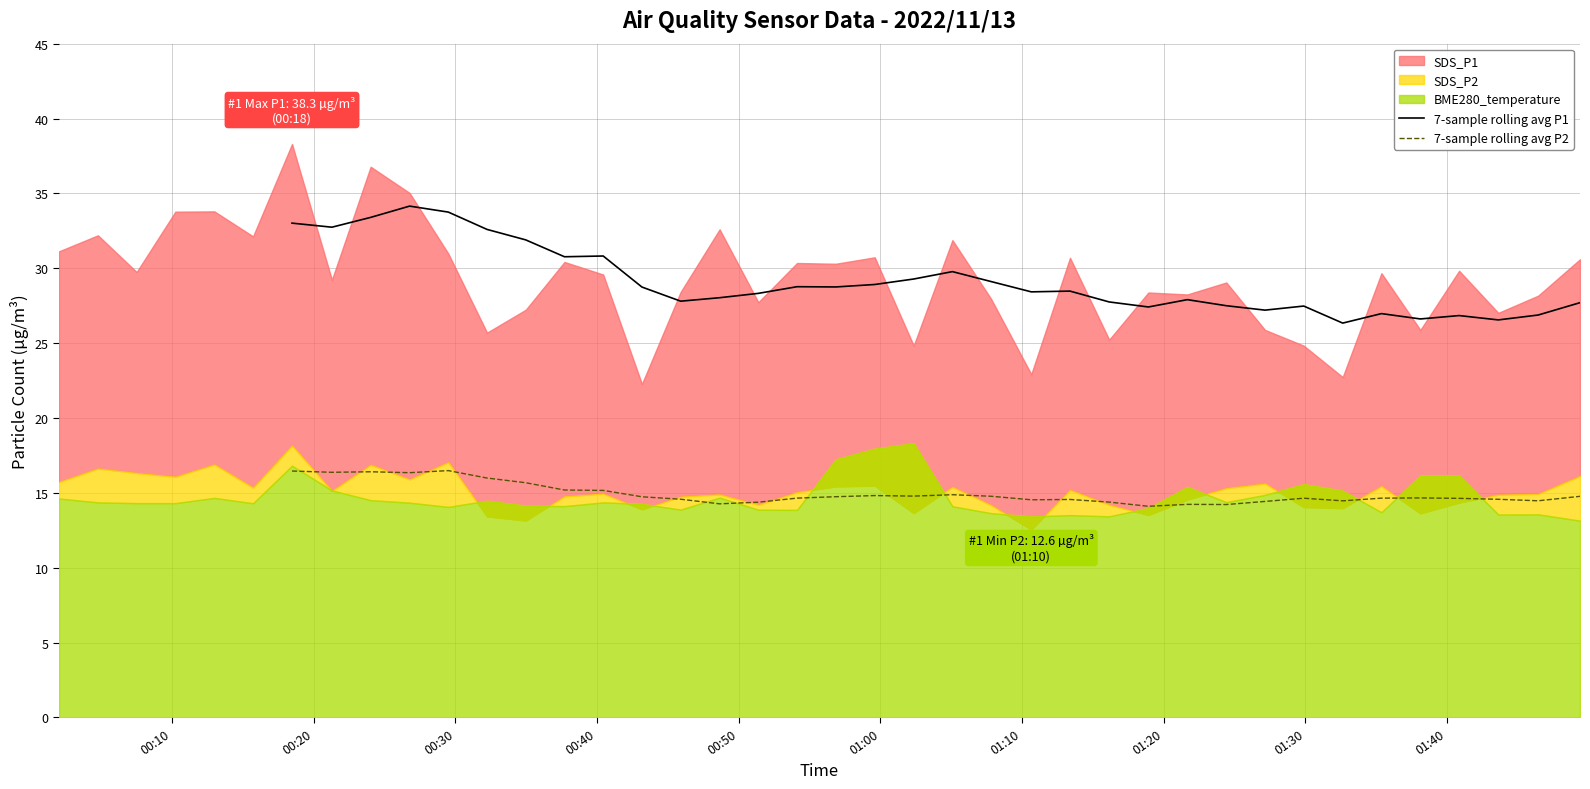

How many values in the 7-sample rolling avg P1 series are below 27?

6